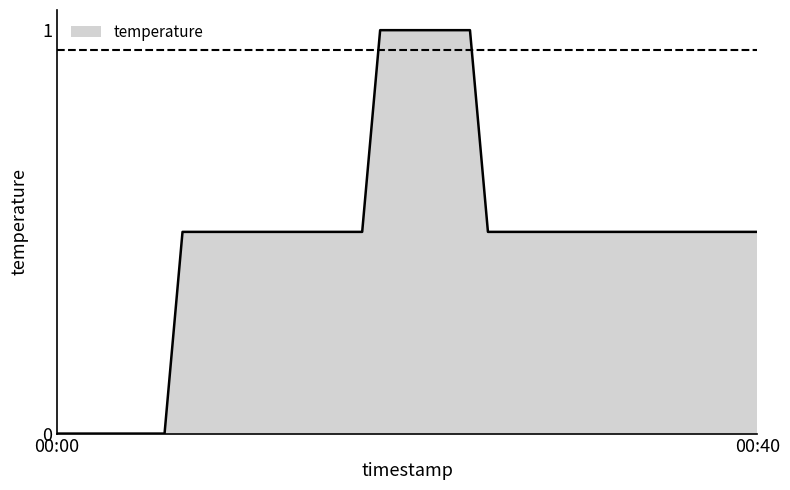

What is the maximum value shown in the chart?

1.0